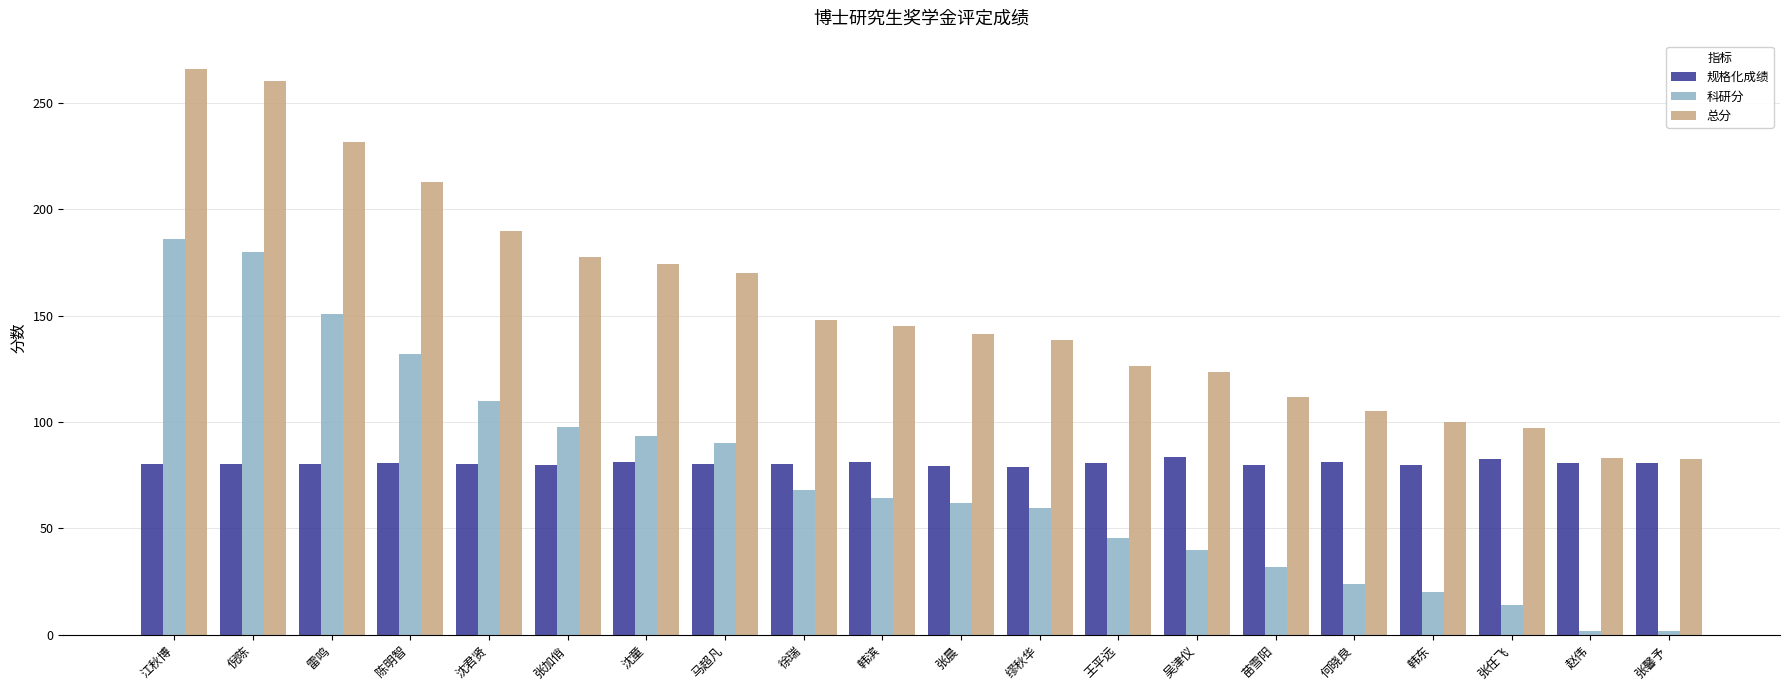

What is the highest value of the 总分 series?

266.0